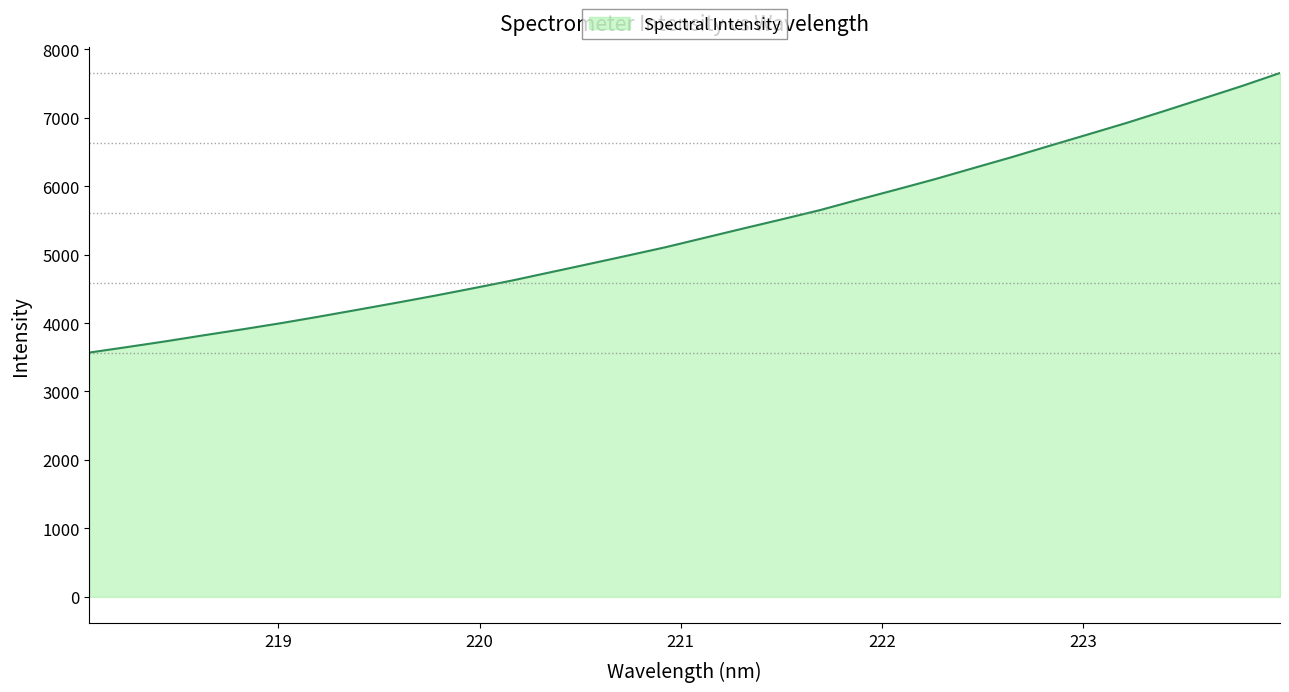

What is the difference between the maximum and minimum values?

4084.6